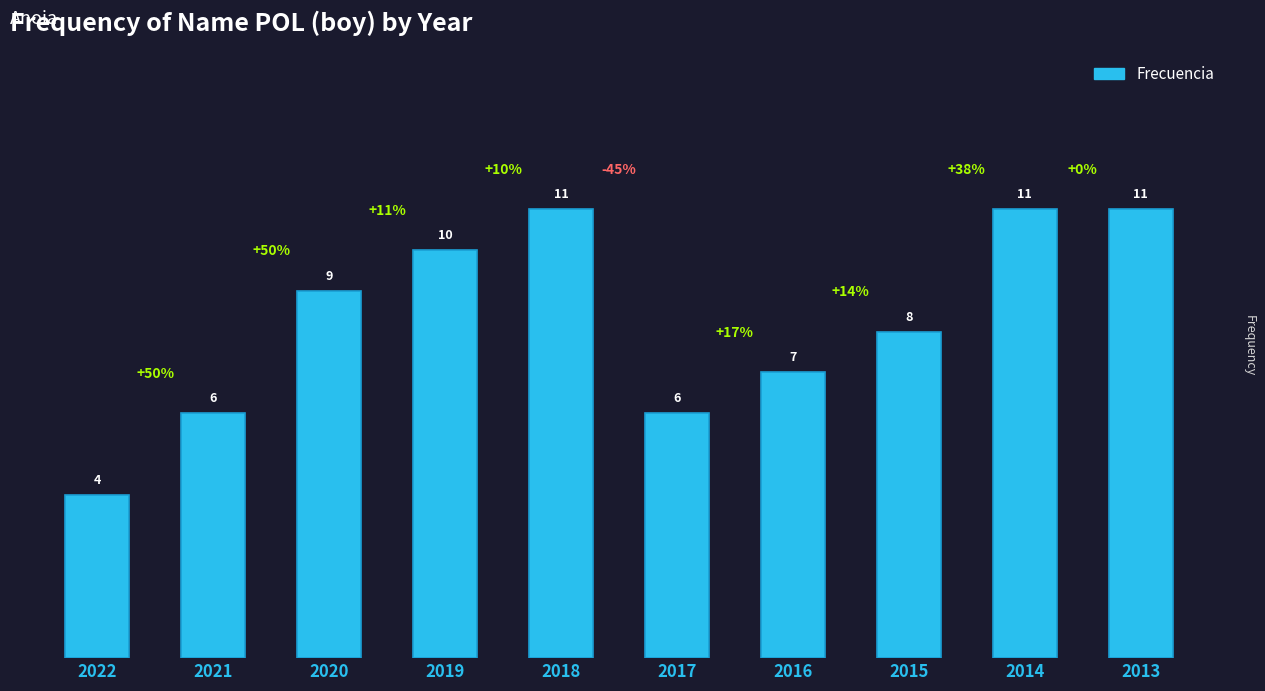

True or false: the data shows 4 at 2020.

False